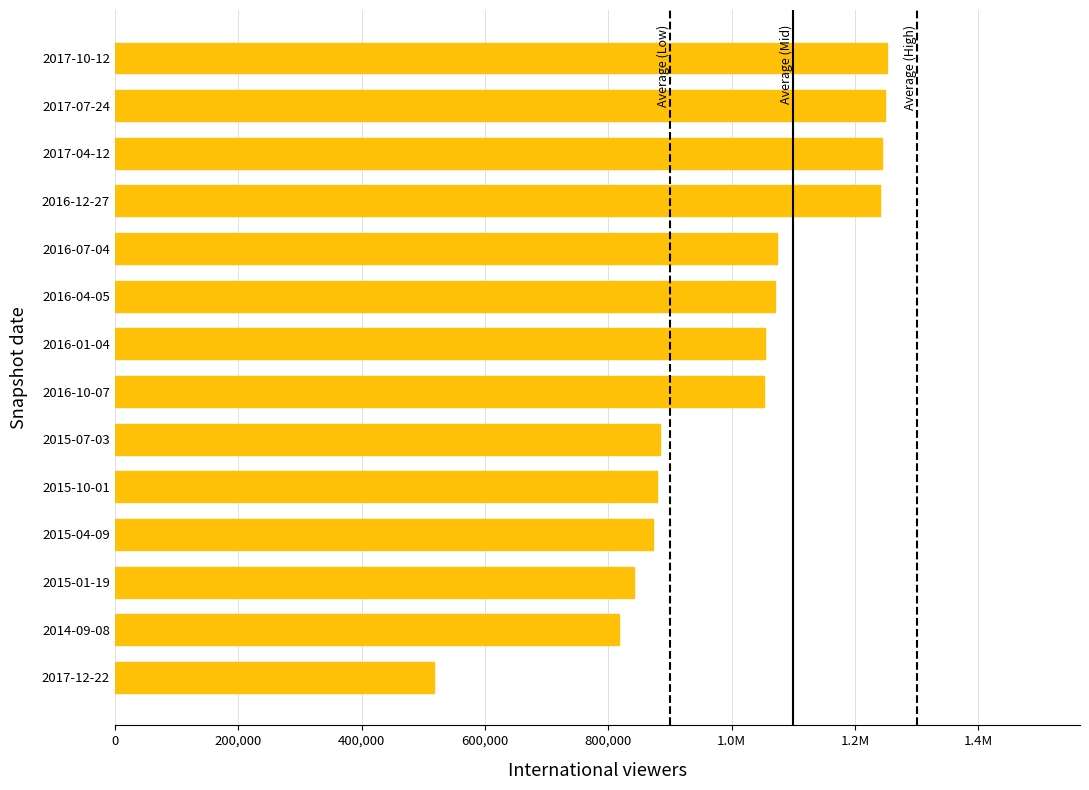

Are the bars horizontal?

Yes